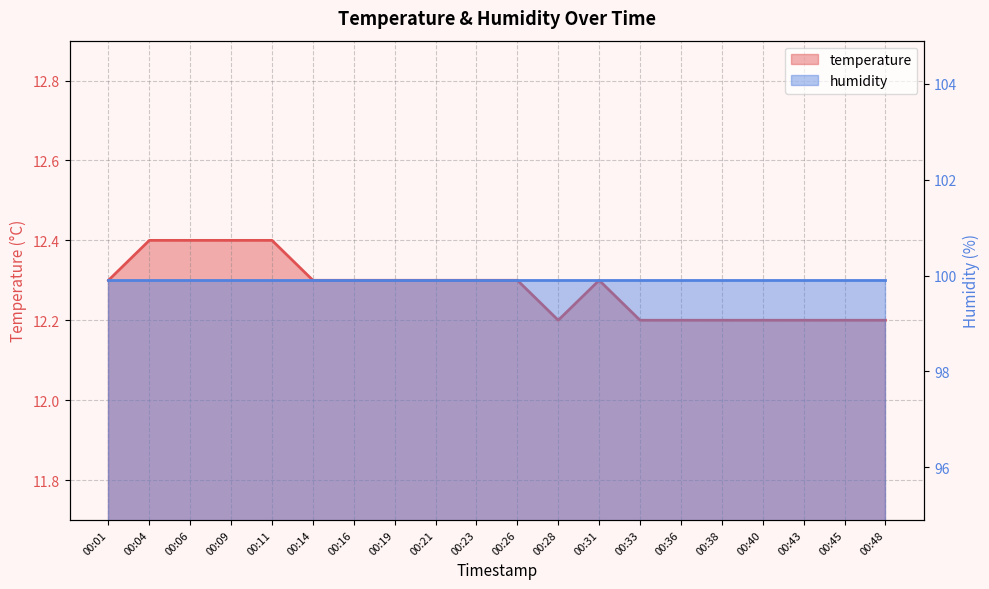

True or false: the data shows 7.5 at 00:36.

False